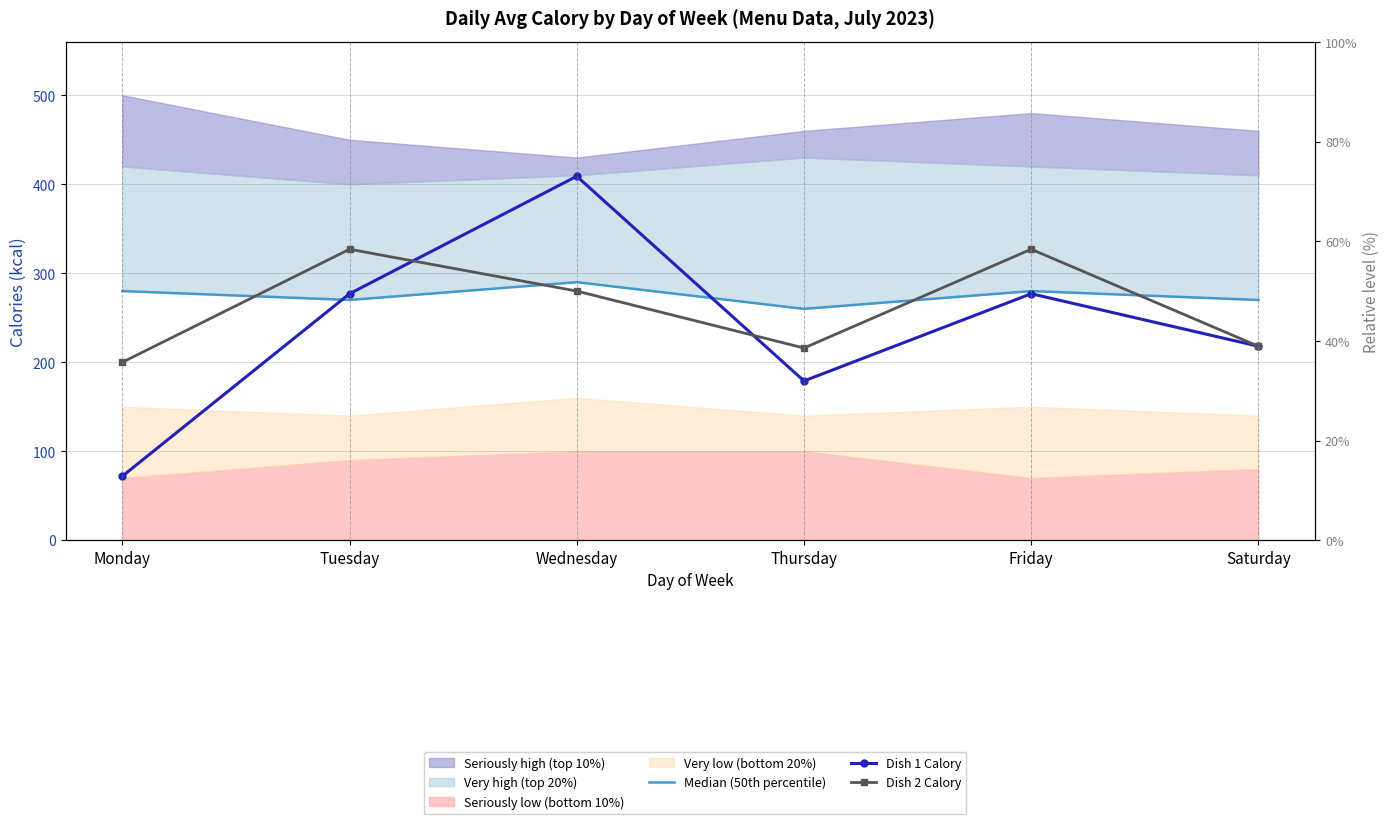

What is the maximum value shown in the chart?

409